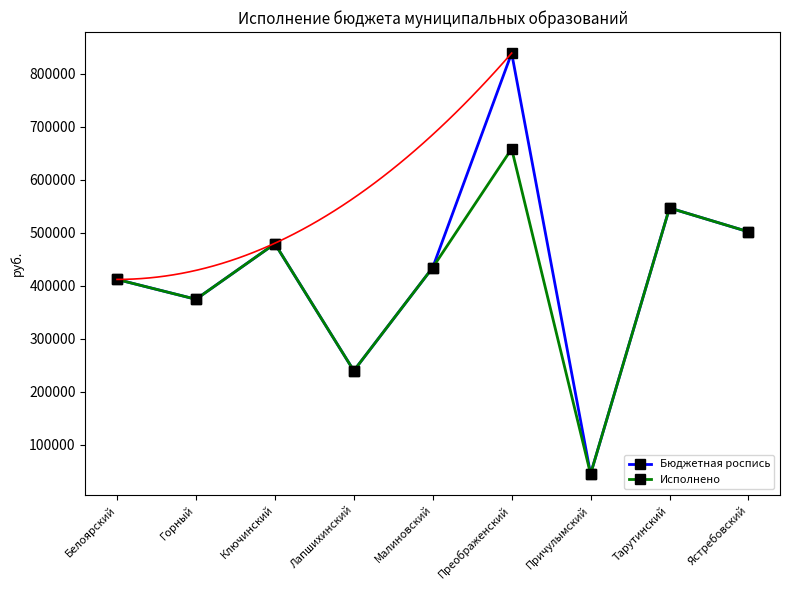

Does the chart have visible grid lines?

No